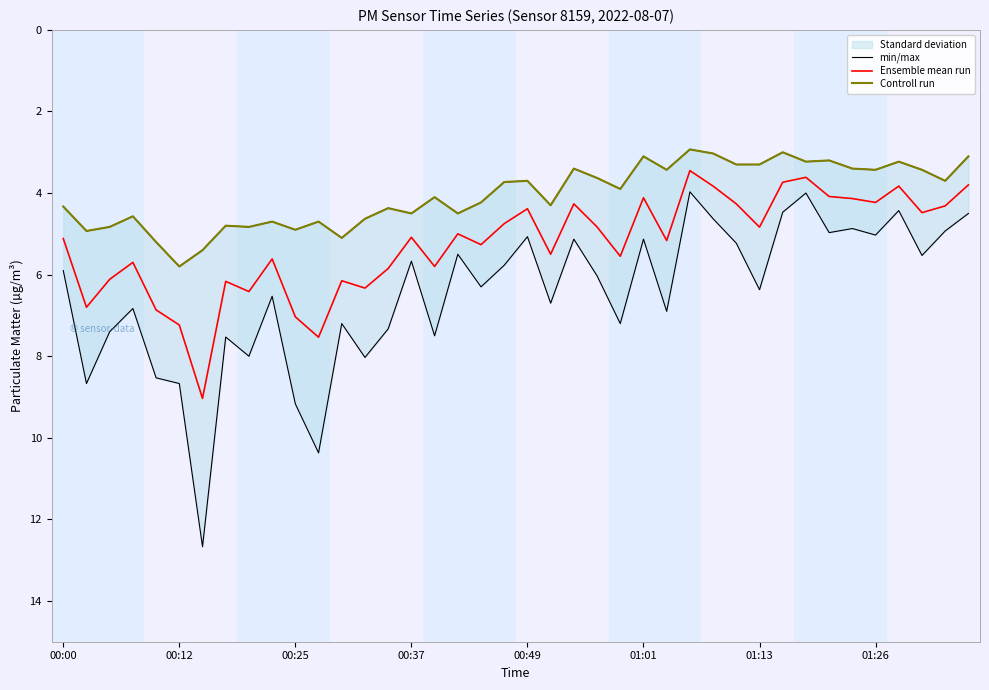

Which series has the largest total across all categories?

min/max